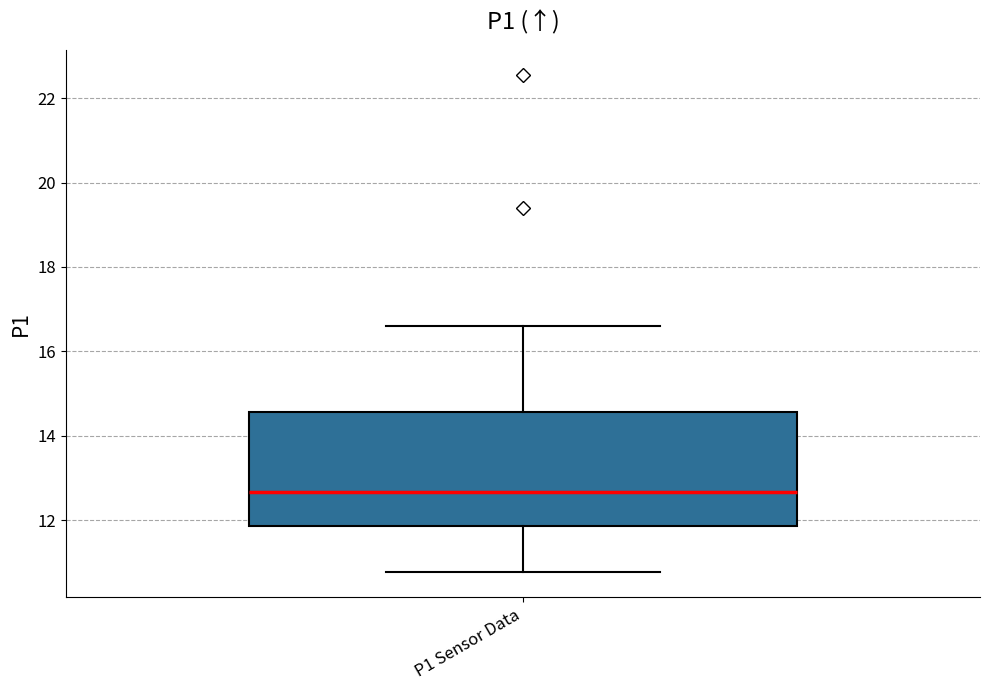

Read this box plot against the y-axis: the position of the median line, the range covered by the box, and the ends of both whiskers. The values are not printed on the chart, so give them approximately, as read against the axis.

median 12.6, box 11.8 to 14.6, whiskers 10.8 to 16.6